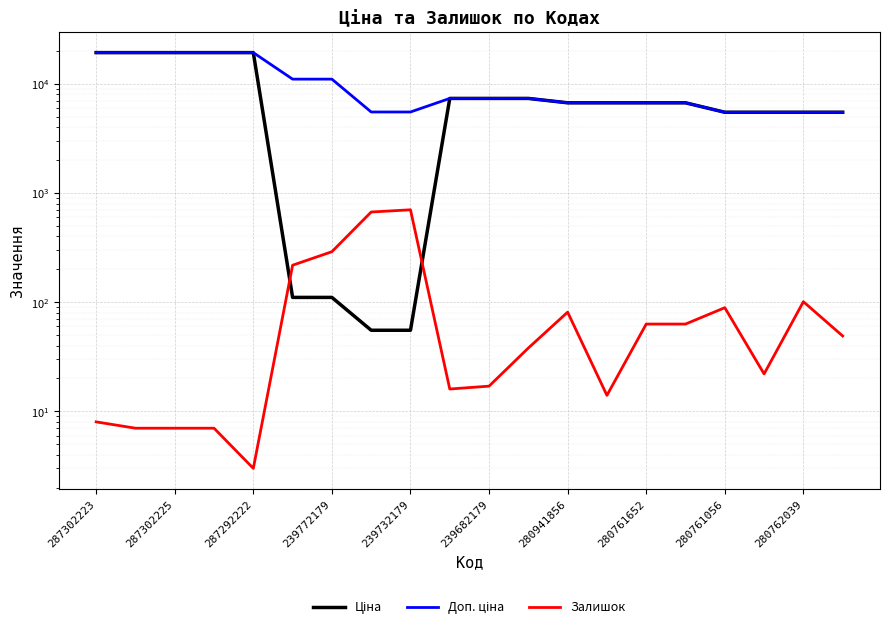

Is this an area chart (filled region under the line)?

No